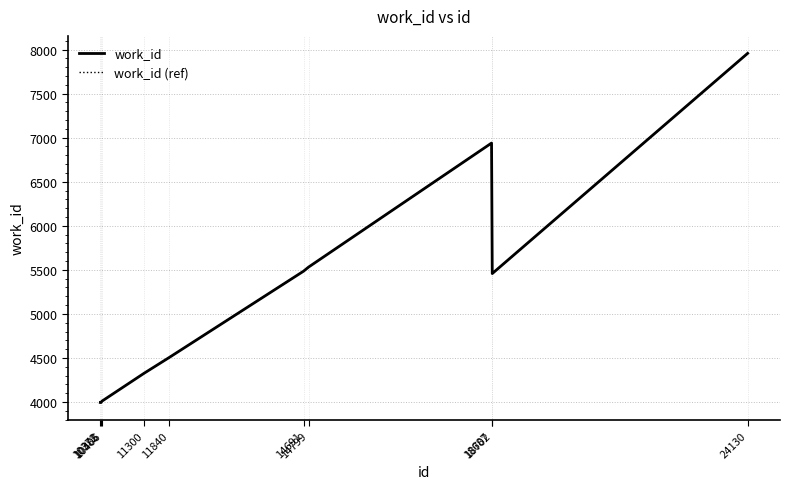

At 18702, list the series in order from smallest to largest.

work_id, work_id (ref)